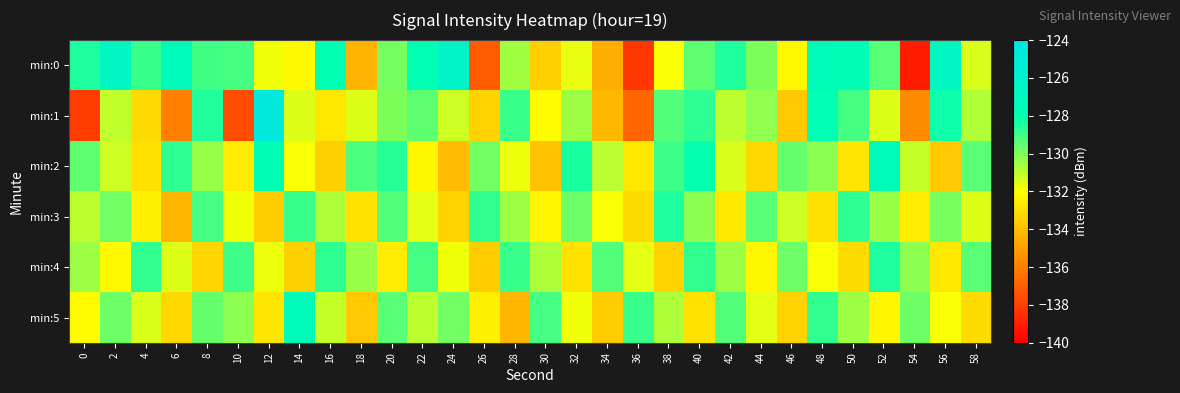

Rank the series by their maximum value, from highest to lowest.

min:1, min:0, min:2, min:5, min:3, min:4